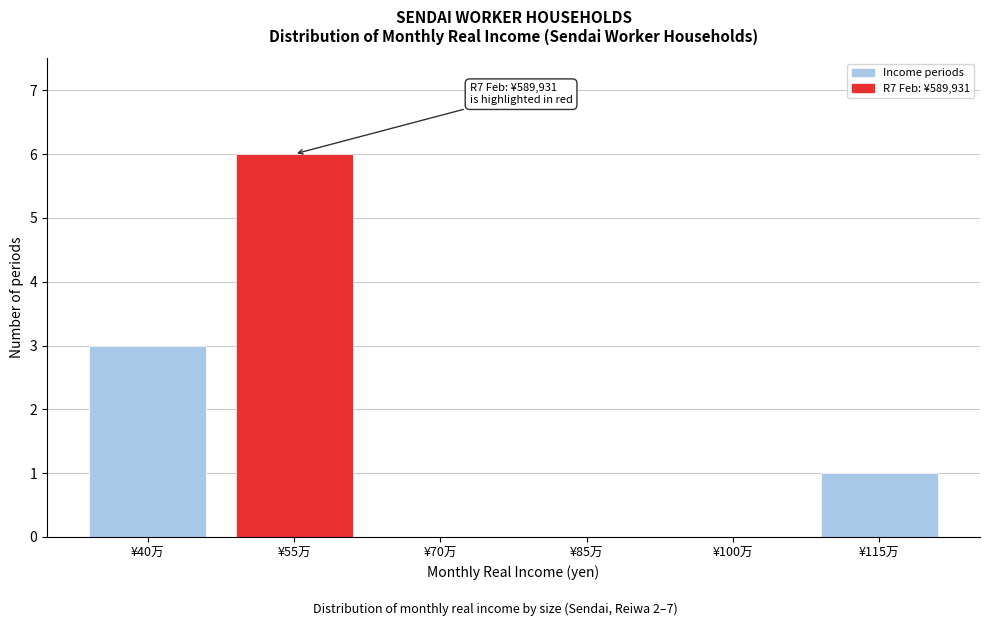

Reading left to right, list all the values displayed in this chart.

¥40万=3	¥55万=6	¥70万=0	¥85万=0	¥100万=0	¥115万=1